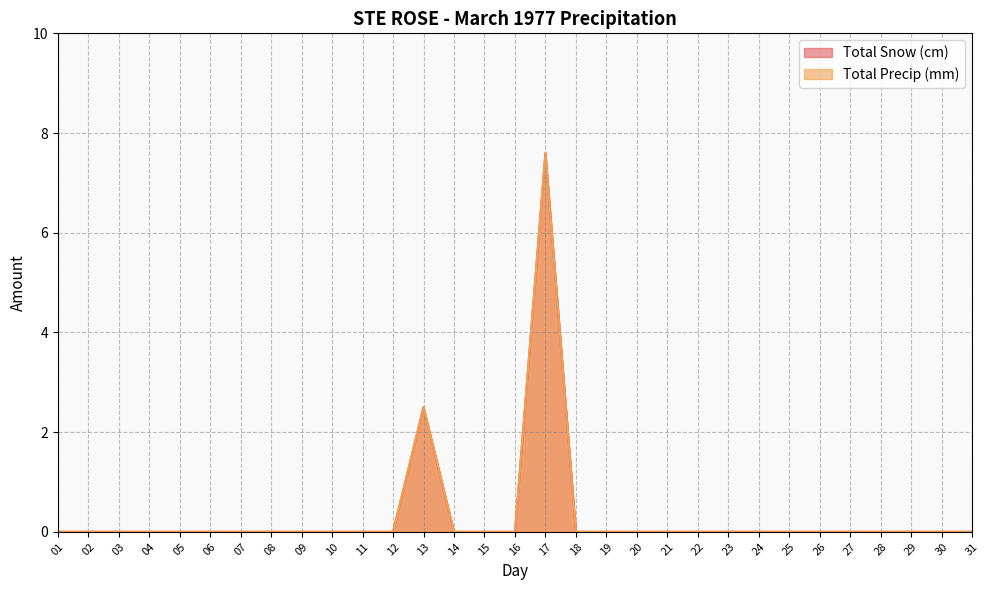

The value of Total Precip (mm) at 08 is 0.0. True or false?

True